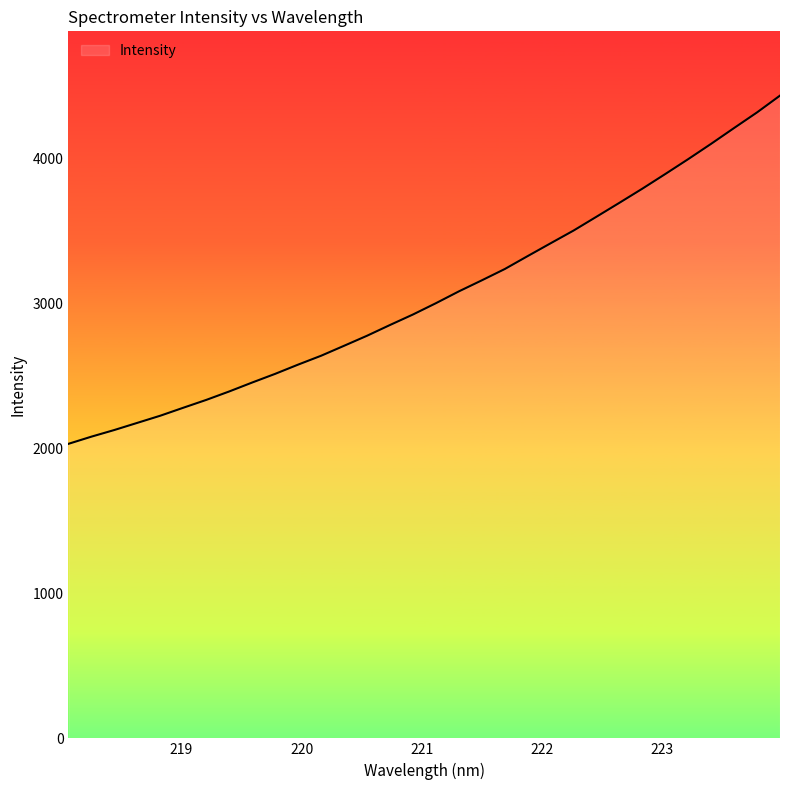

What is the difference between the maximum and minimum values?

2400.2